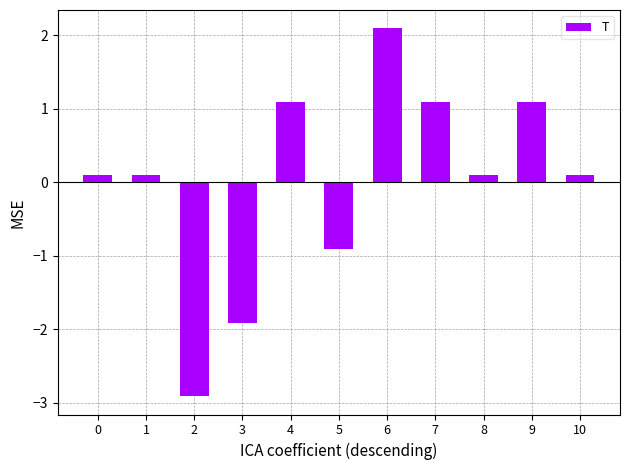

What is the approximate value at 2?

-2.9